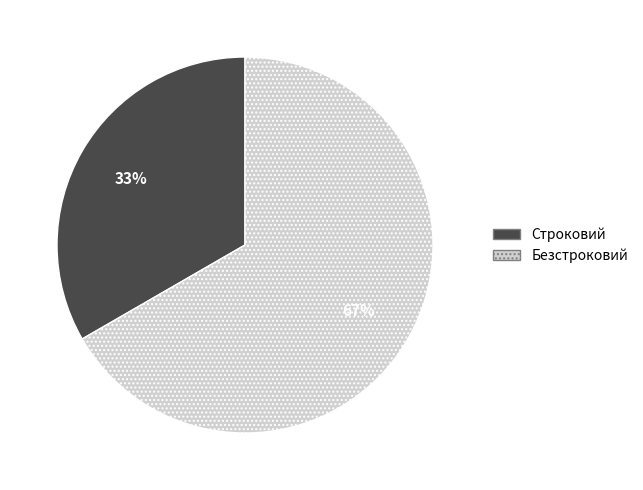

Combined, do Строковий and Безстроковий account for over 50%?

Yes